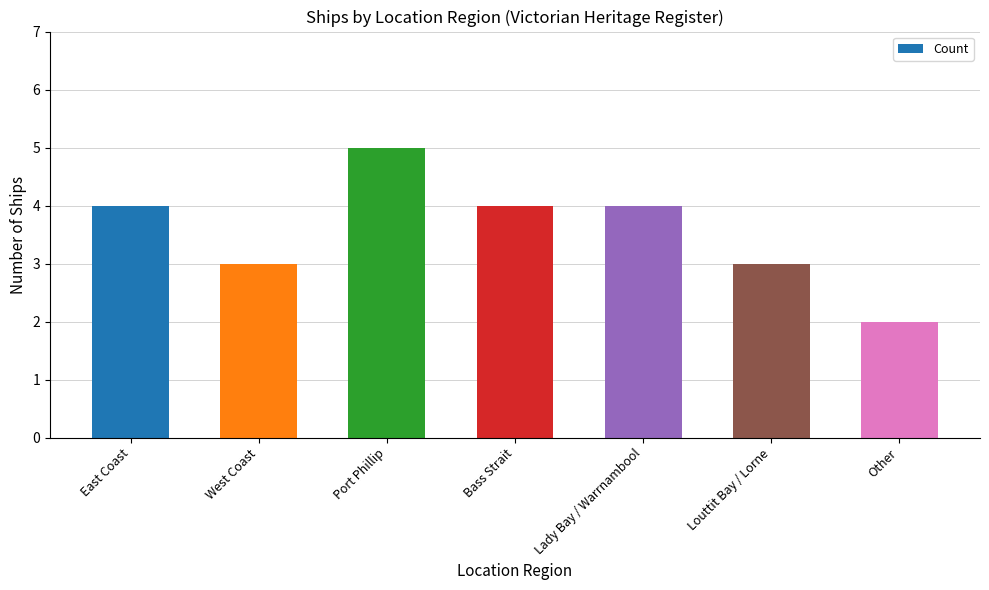

What is the average value?

4